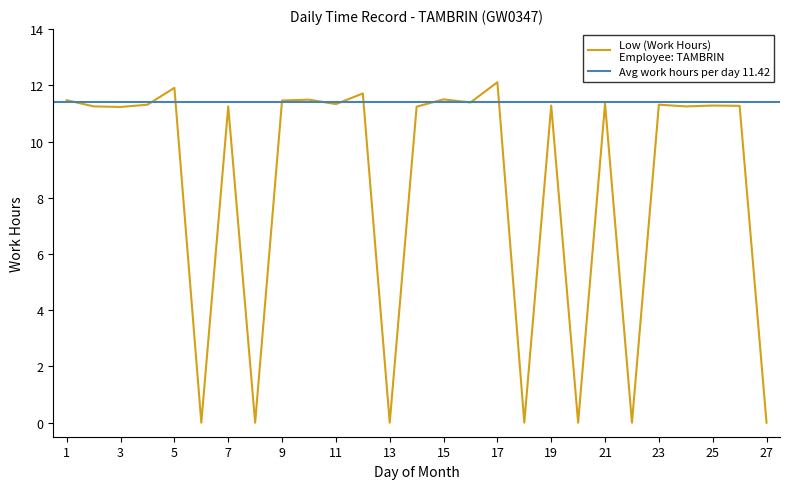

How many series are shown in this chart?

1